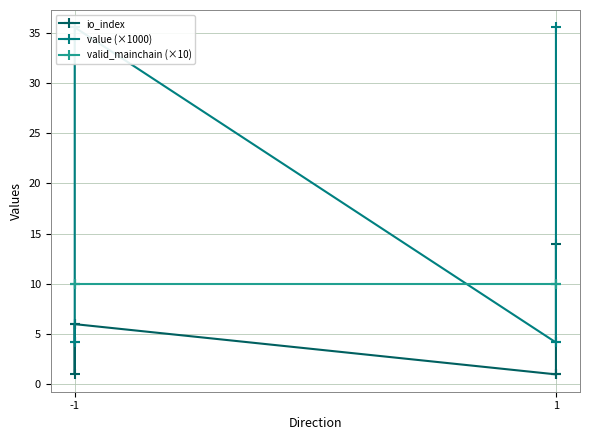

The value of value (×1000) at 1 is 2.2. True or false?

False